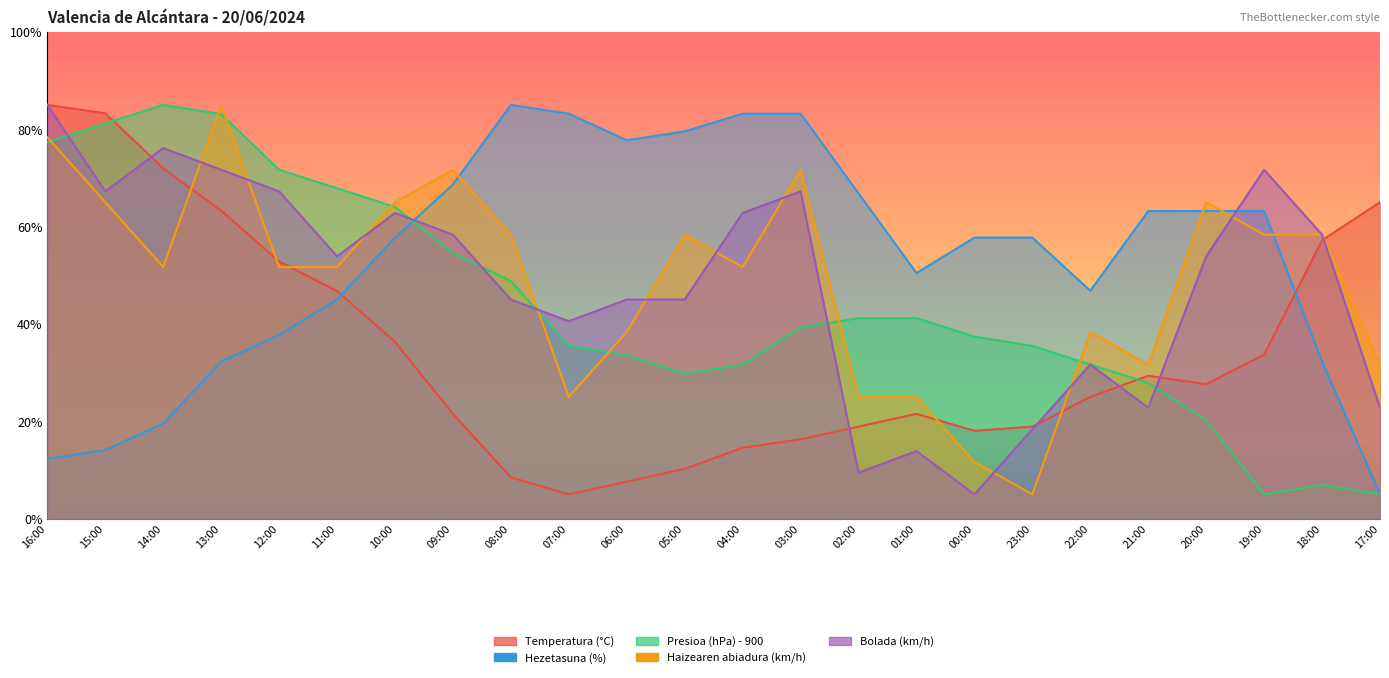

At which category does Bolada (km/h) reach its first local peak?

14:00